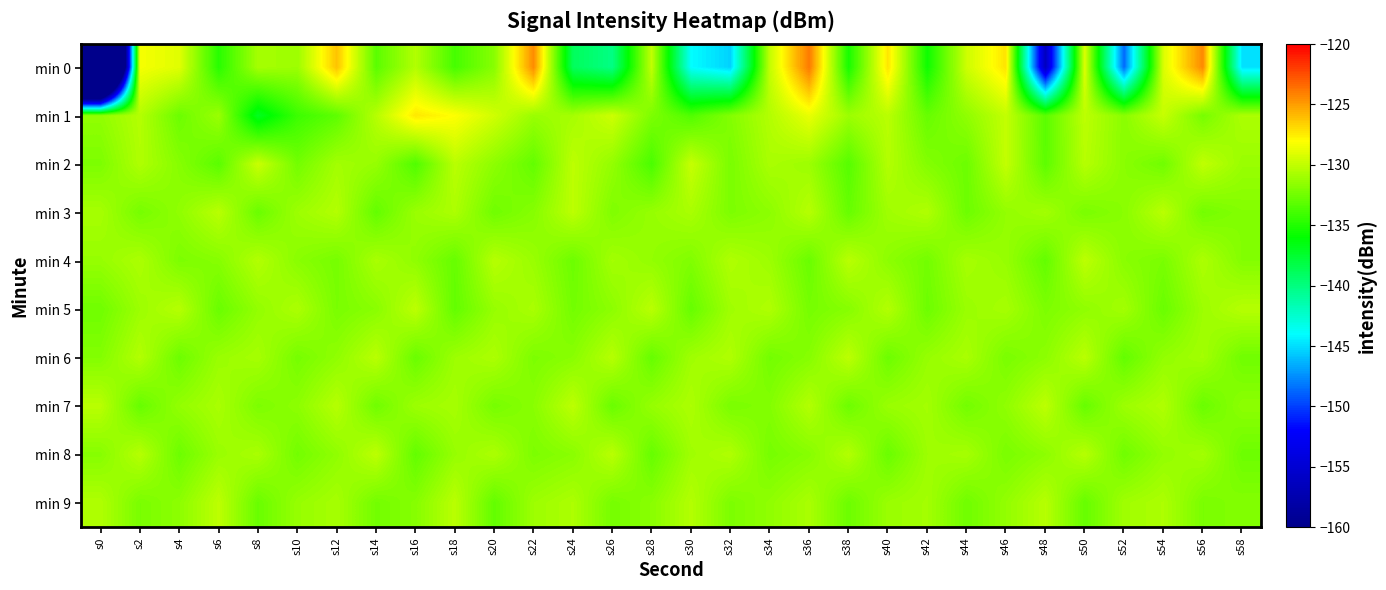

How many categories are shown in the chart?

30